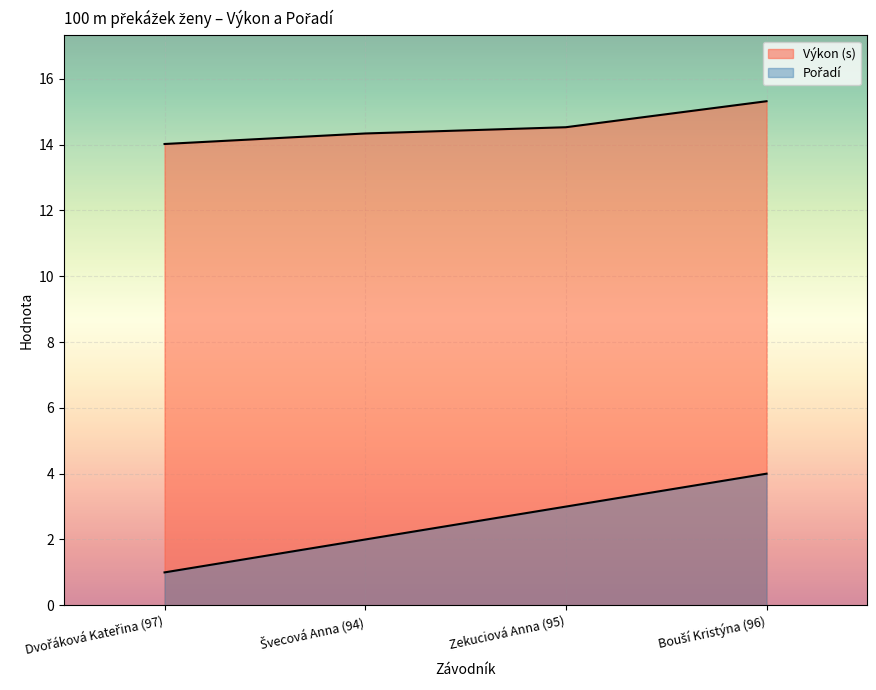

Which category has the lowest value across all series?

Dvořáková Kateřina (97)